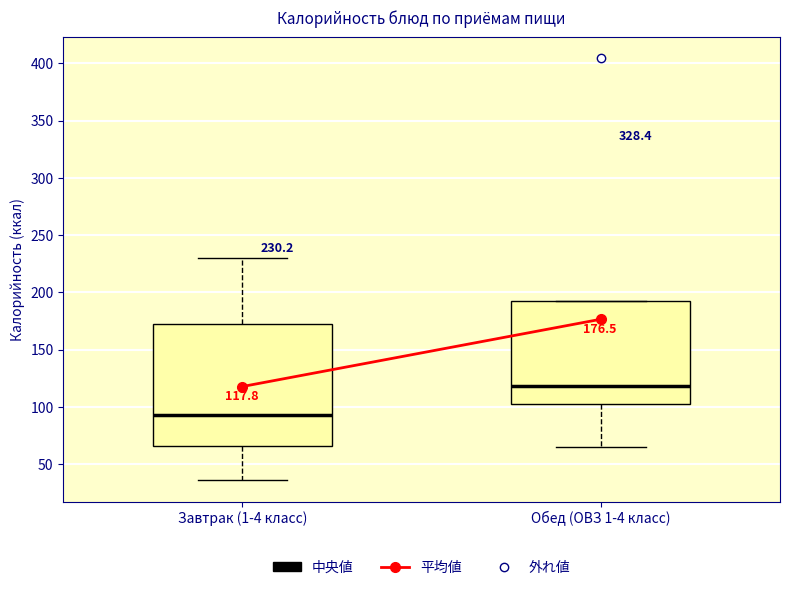

Which box has the highest median line?

Обед (ОВЗ 1-4 класс)